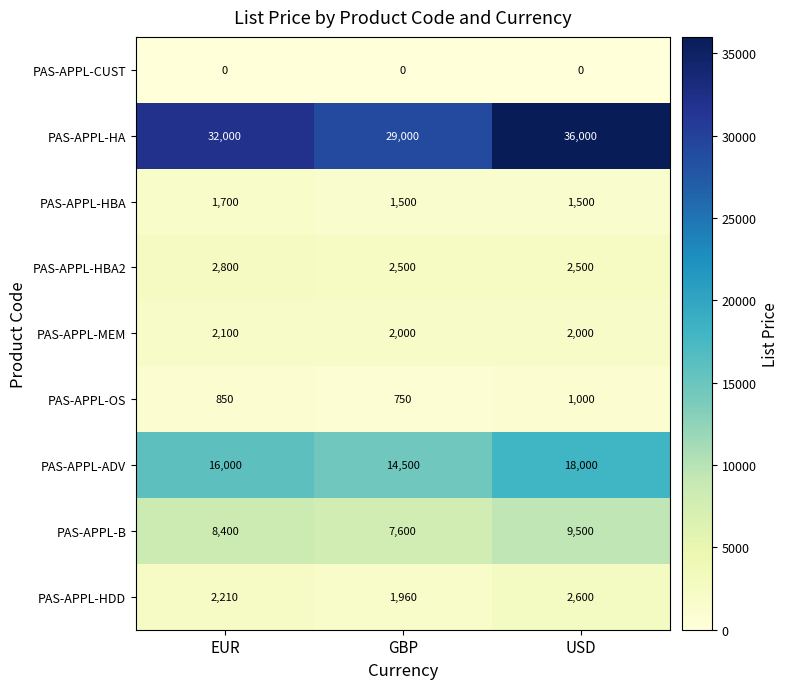

At USD, list the series in order from smallest to largest.

PAS-APPL-CUST, PAS-APPL-OS, PAS-APPL-HBA, PAS-APPL-MEM, PAS-APPL-HBA2, PAS-APPL-HDD, PAS-APPL-B, PAS-APPL-ADV, PAS-APPL-HA